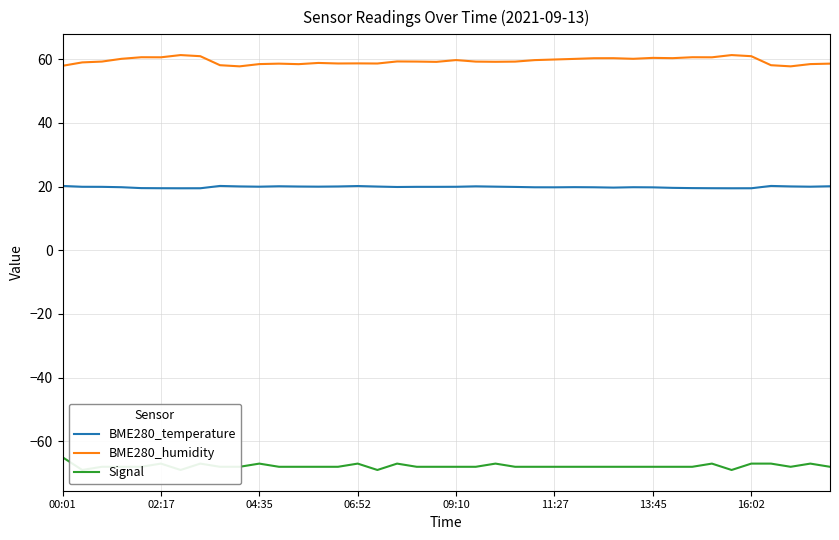

At how many categories does at least one series exceed -54?

40